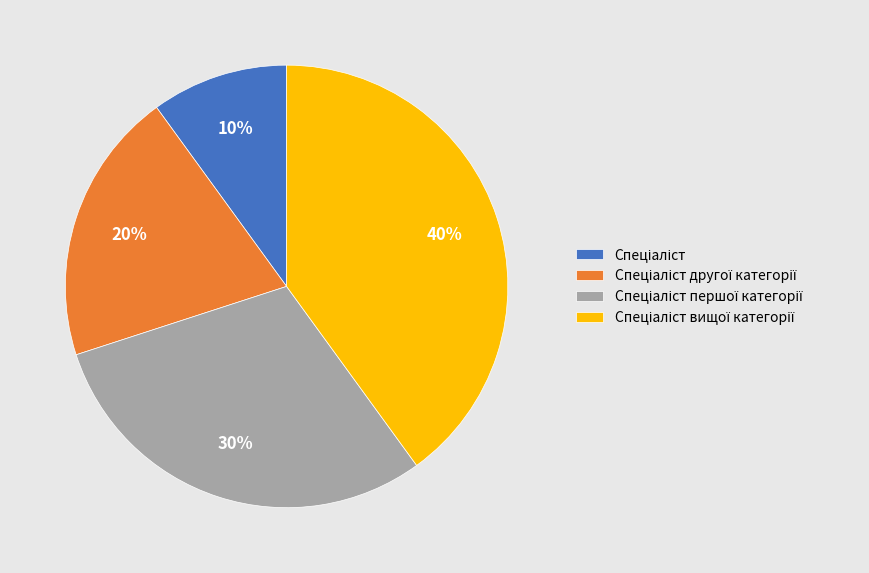

To the nearest percent, what is the difference between the largest and smallest slice percentages?

30%